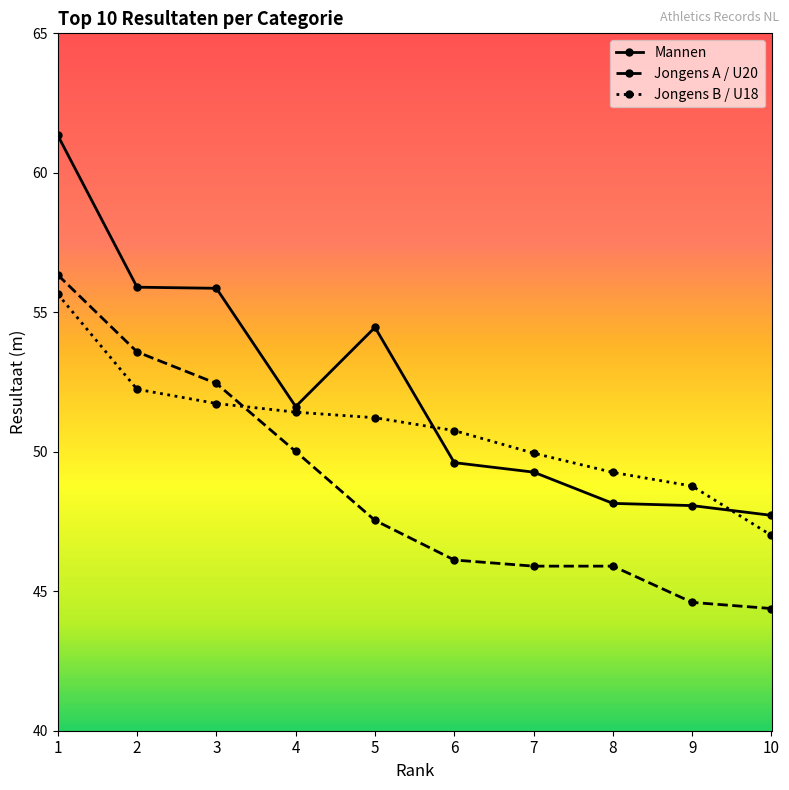

What is the total value across all series at 10?

139.1